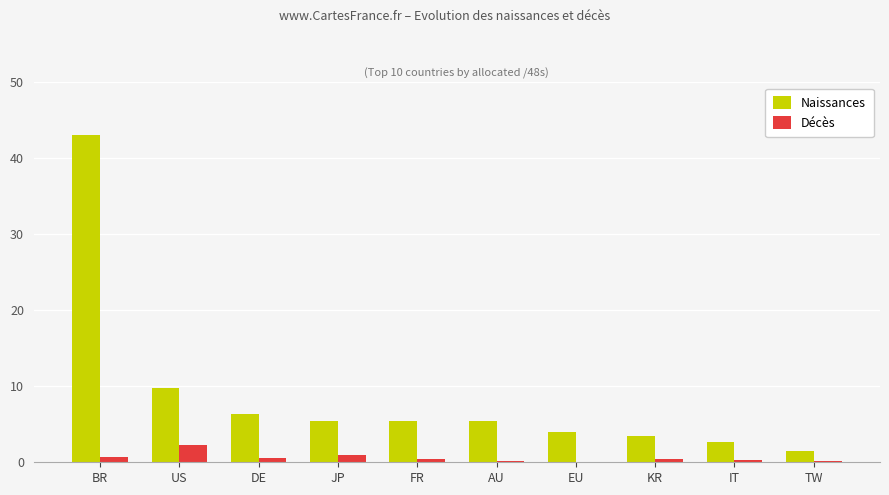

Between BR and US, which is larger?

BR